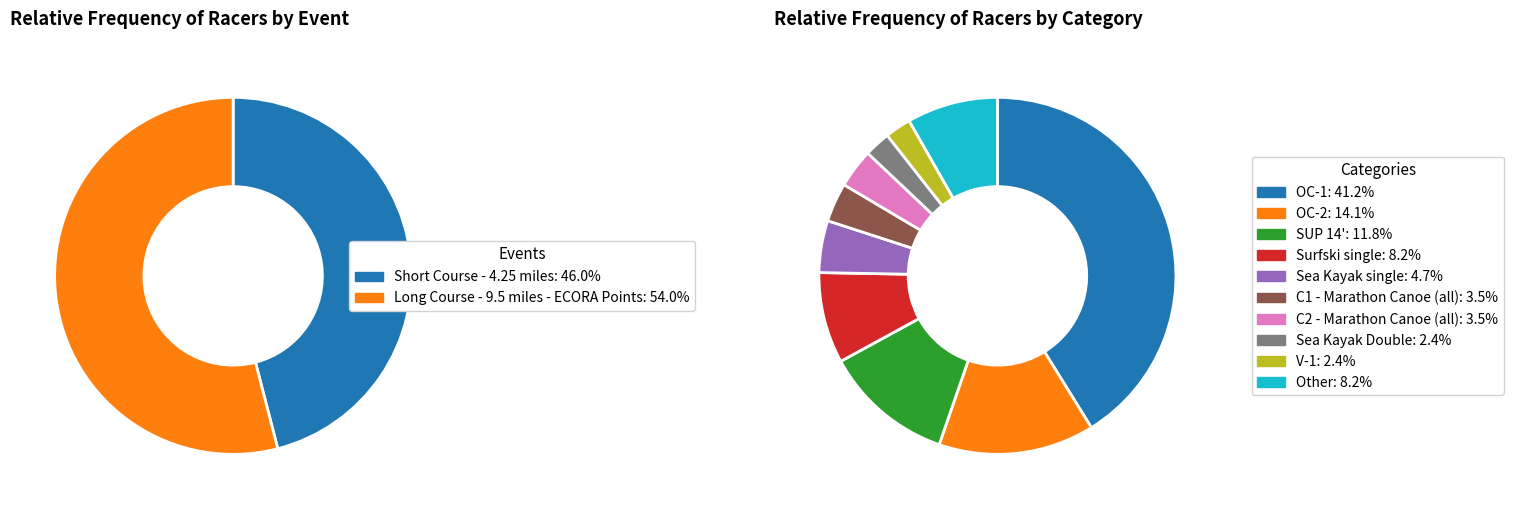

Is it true that Long Course - 9.5 miles - ECORA Points is 54% of the pie?

True